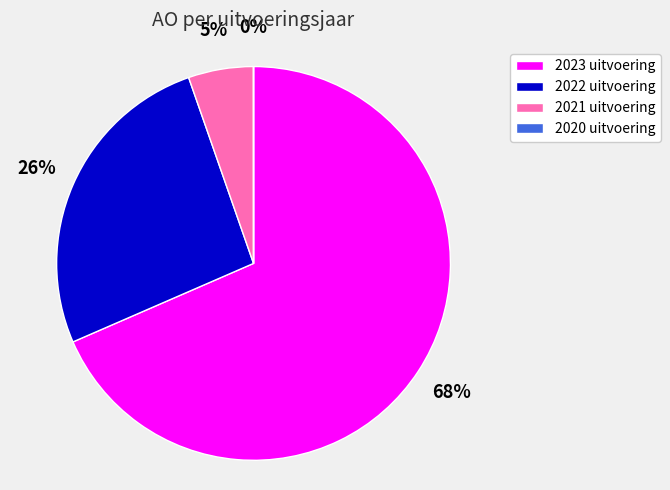

To the nearest percent, what percentage of the pie is 2022 uitvoering?

26%